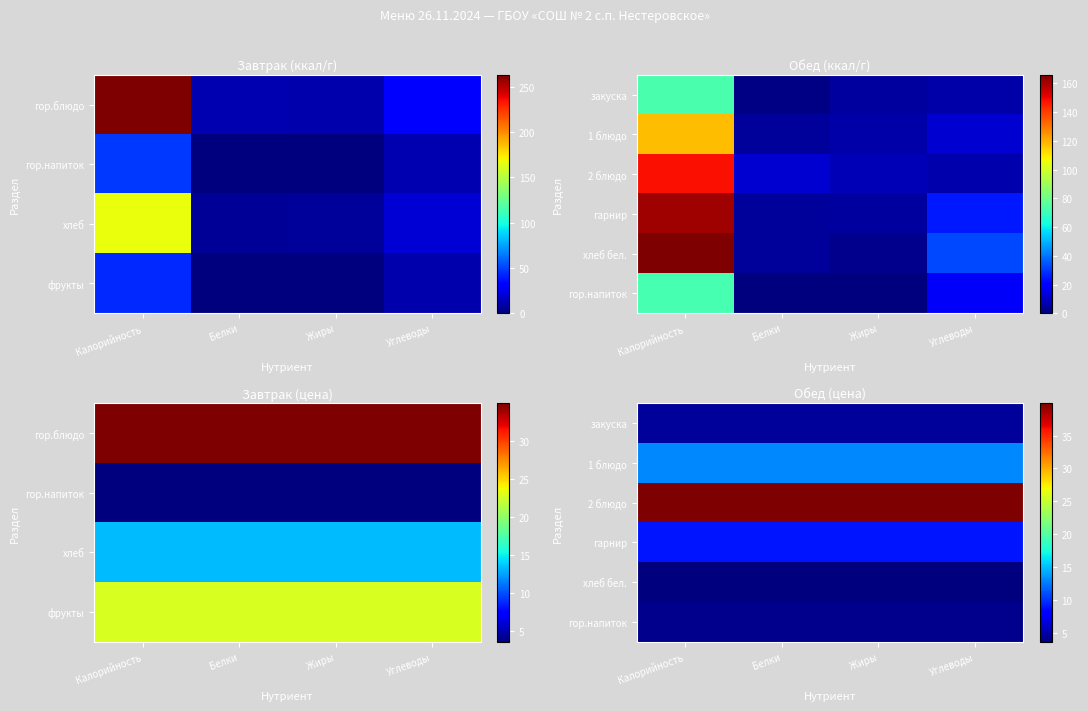

Which series changed the most between Калорийность and Углеводы?

row_0